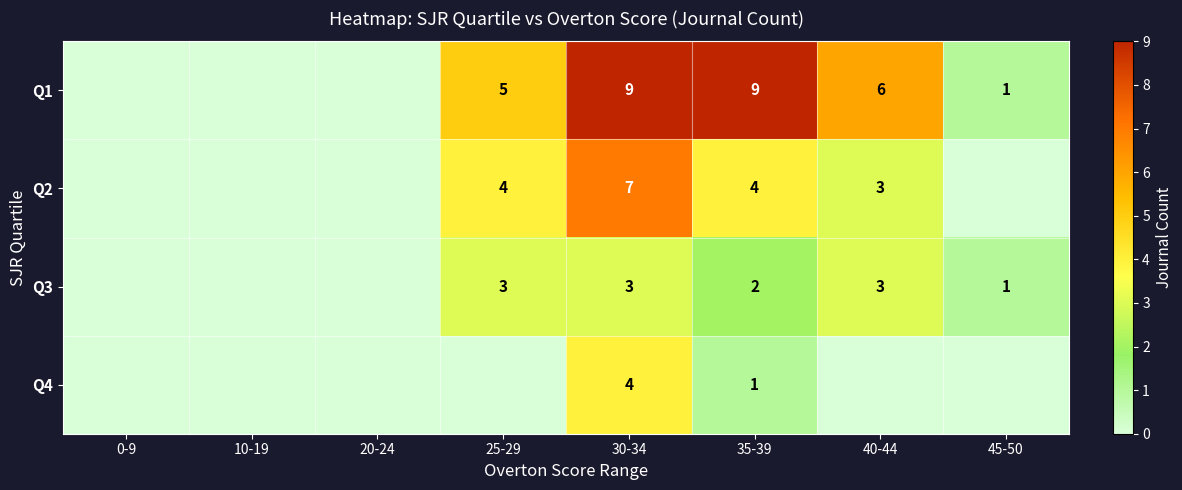

Is the value of Q3 at 30-34 greater than the value of Q4 at 30-34?

No